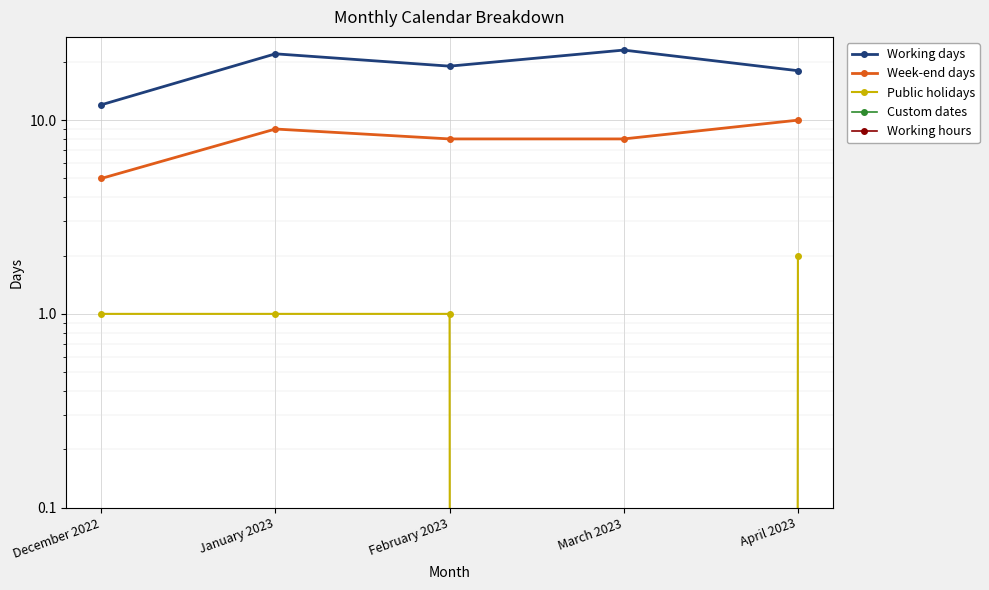

Is it true that Public holidays equals 1 at January 2023?

True